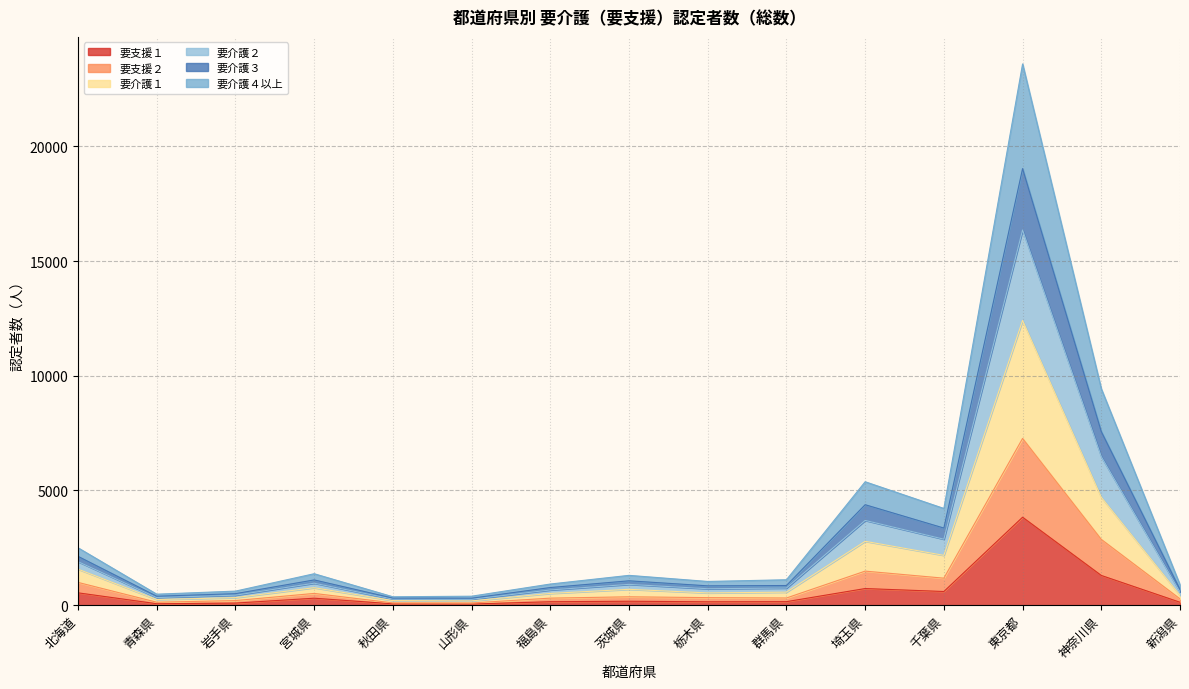

True or false: 要介護２ and 要介護３ cross at least once.

False